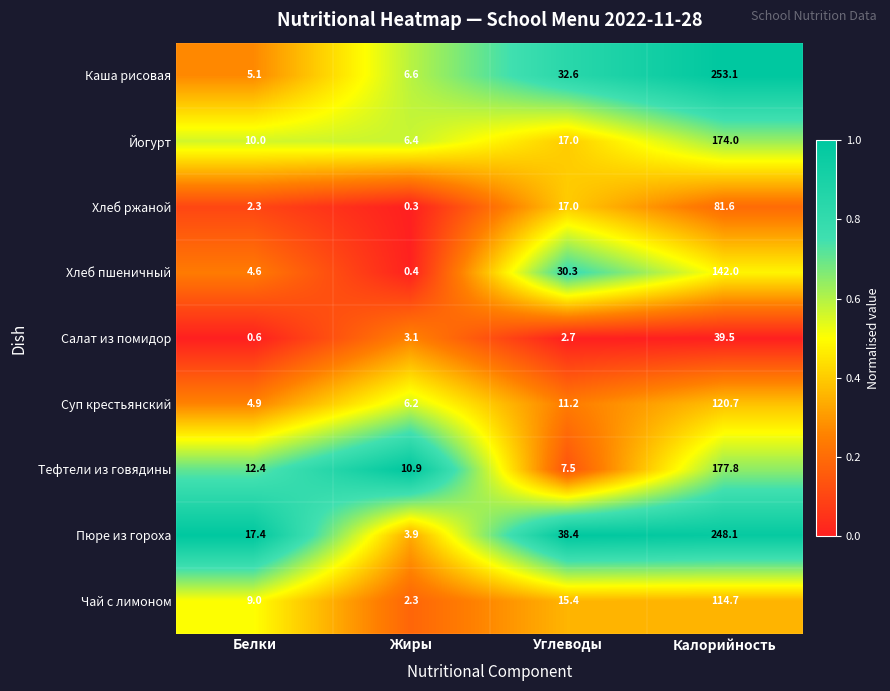

What is the average value of the Суп крестьянский series?

35.8